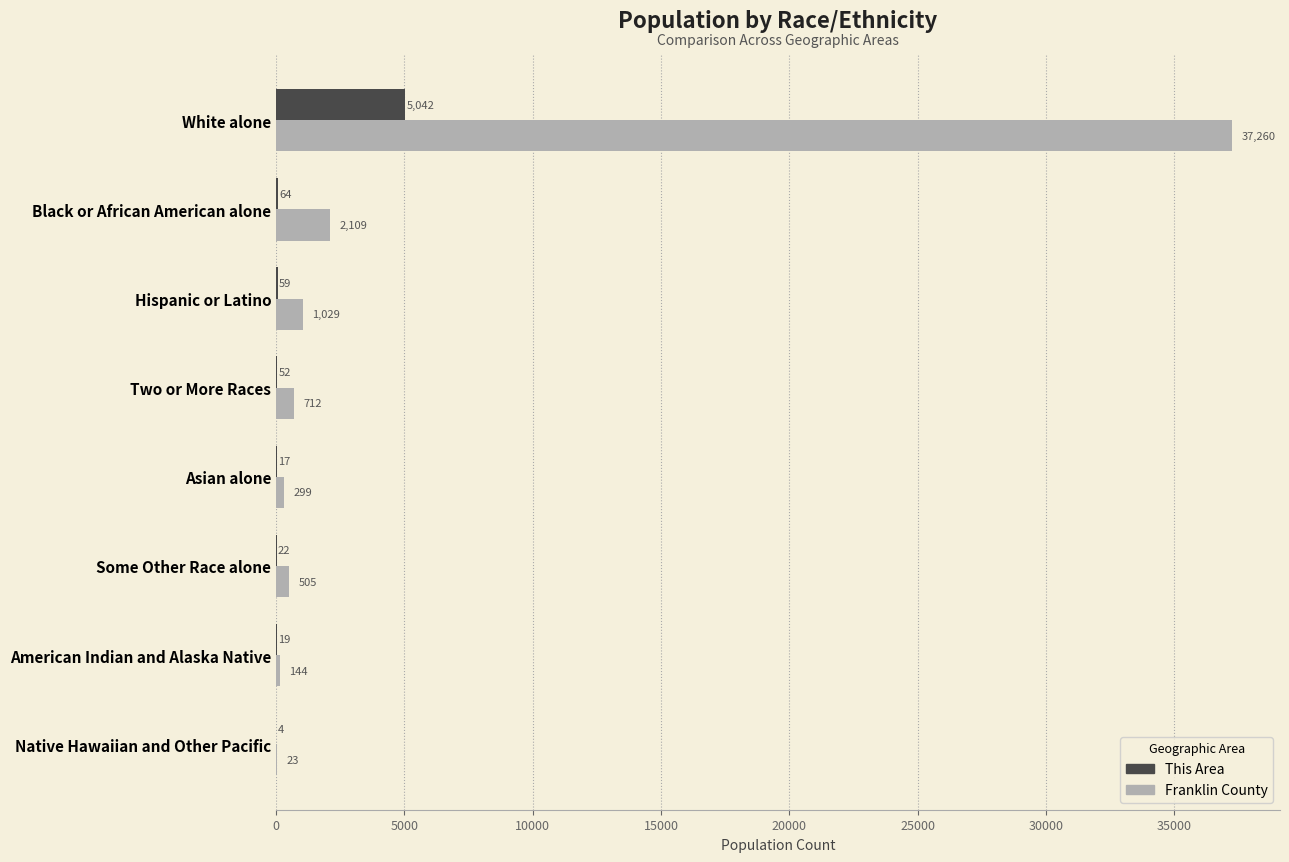

What is the sum of all This Area values?

5279